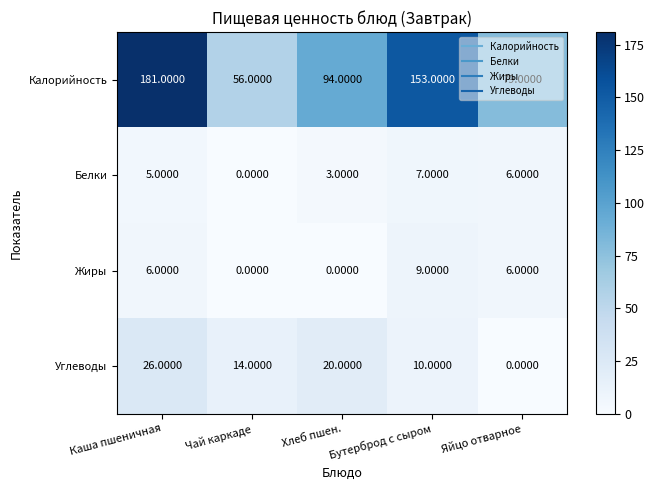

What is the difference between the second highest and minimum values in the Углеводы series?

20